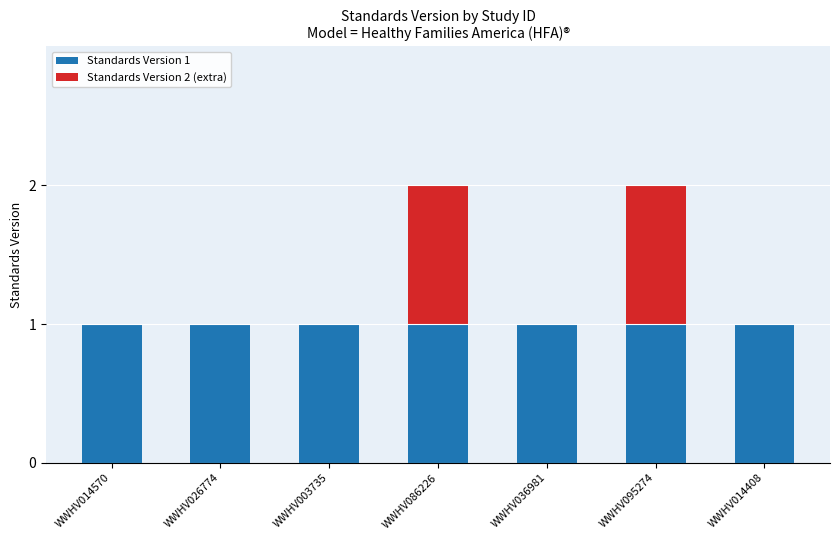

Is it true that Standards Version 1 equals 0 at WWHV014570?

False